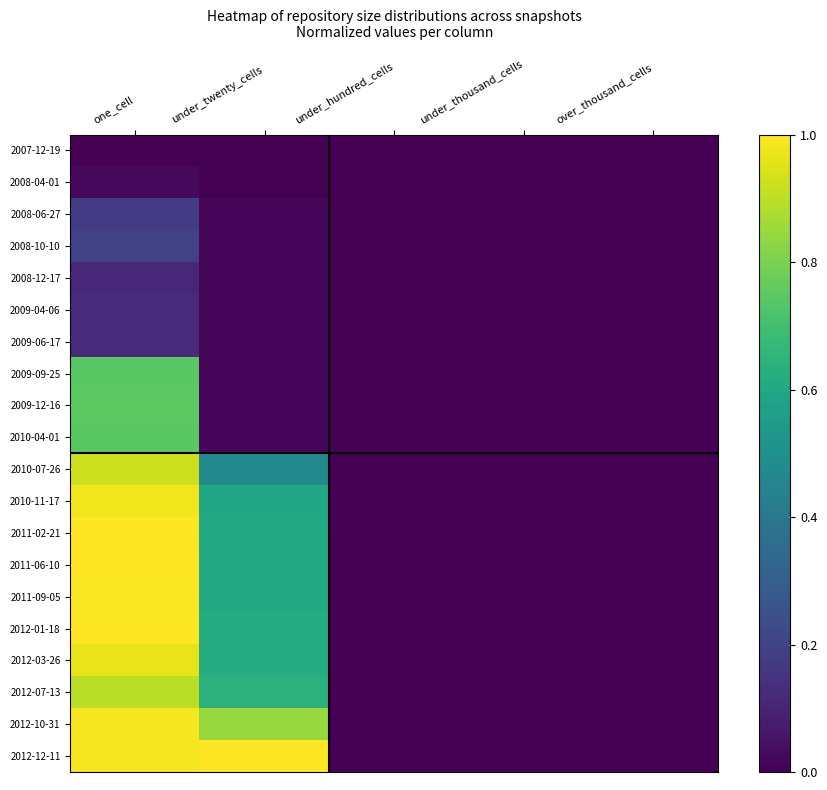

Reading left to right, what are all the values shown in this chart?

2007-12-19: one_cell=0.0	under_twenty_cells=0.0	under_hundred_cells=0.0	under_thousand_cells=0.0	over_thousand_cells=0.0
2008-04-01: one_cell=0.0	under_twenty_cells=0.0	under_hundred_cells=0.0	under_thousand_cells=0.0	over_thousand_cells=0.0
2008-06-27: one_cell=0.2	under_twenty_cells=0.0	under_hundred_cells=0.0	under_thousand_cells=0.0	over_thousand_cells=0.0
2008-10-10: one_cell=0.2	under_twenty_cells=0.0	under_hundred_cells=0.0	under_thousand_cells=0.0	over_thousand_cells=0.0
2008-12-17: one_cell=0.1	under_twenty_cells=0.0	under_hundred_cells=0.0	under_thousand_cells=0.0	over_thousand_cells=0.0
2009-04-06: one_cell=0.1	under_twenty_cells=0.0	under_hundred_cells=0.0	under_thousand_cells=0.0	over_thousand_cells=0.0
2009-06-17: one_cell=0.1	under_twenty_cells=0.0	under_hundred_cells=0.0	under_thousand_cells=0.0	over_thousand_cells=0.0
2009-09-25: one_cell=0.7	under_twenty_cells=0.0	under_hundred_cells=0.0	under_thousand_cells=0.0	over_thousand_cells=0.0
2009-12-16: one_cell=0.7	under_twenty_cells=0.0	under_hundred_cells=0.0	under_thousand_cells=0.0	over_thousand_cells=0.0
2010-04-01: one_cell=0.7	under_twenty_cells=0.0	under_hundred_cells=0.0	under_thousand_cells=0.0	over_thousand_cells=0.0
2010-07-26: one_cell=0.9	under_twenty_cells=0.5	under_hundred_cells=0.0	under_thousand_cells=0.0	over_thousand_cells=0.0
2010-11-17: one_cell=1.0	under_twenty_cells=0.6	under_hundred_cells=0.0	under_thousand_cells=0.0	over_thousand_cells=0.0
2011-02-21: one_cell=1.0	under_twenty_cells=0.6	under_hundred_cells=0.0	under_thousand_cells=0.0	over_thousand_cells=0.0
2011-06-10: one_cell=1.0	under_twenty_cells=0.6	under_hundred_cells=0.0	under_thousand_cells=0.0	over_thousand_cells=0.0
2011-09-05: one_cell=1.0	under_twenty_cells=0.6	under_hundred_cells=0.0	under_thousand_cells=0.0	over_thousand_cells=0.0
2012-01-18: one_cell=1.0	under_twenty_cells=0.6	under_hundred_cells=0.0	under_thousand_cells=0.0	over_thousand_cells=0.0
2012-03-26: one_cell=1.0	under_twenty_cells=0.6	under_hundred_cells=0.0	under_thousand_cells=0.0	over_thousand_cells=0.0
2012-07-13: one_cell=0.9	under_twenty_cells=0.6	under_hundred_cells=0.0	under_thousand_cells=0.0	over_thousand_cells=0.0
2012-10-31: one_cell=1.0	under_twenty_cells=0.8	under_hundred_cells=0.0	under_thousand_cells=0.0	over_thousand_cells=0.0
2012-12-11: one_cell=1.0	under_twenty_cells=1.0	under_hundred_cells=0.0	under_thousand_cells=0.0	over_thousand_cells=0.0